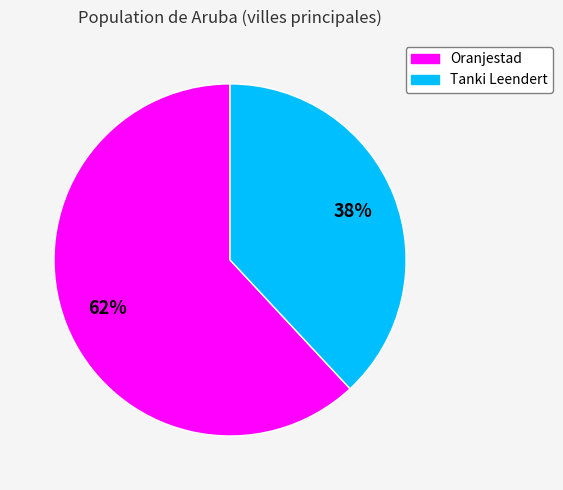

Which category has the smallest portion of the pie?

Tanki Leendert